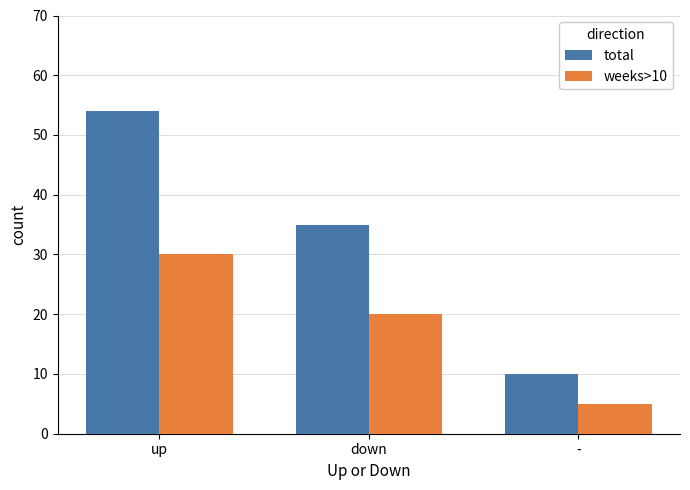

True or false: weeks>10 has a value of 30 at up.

True